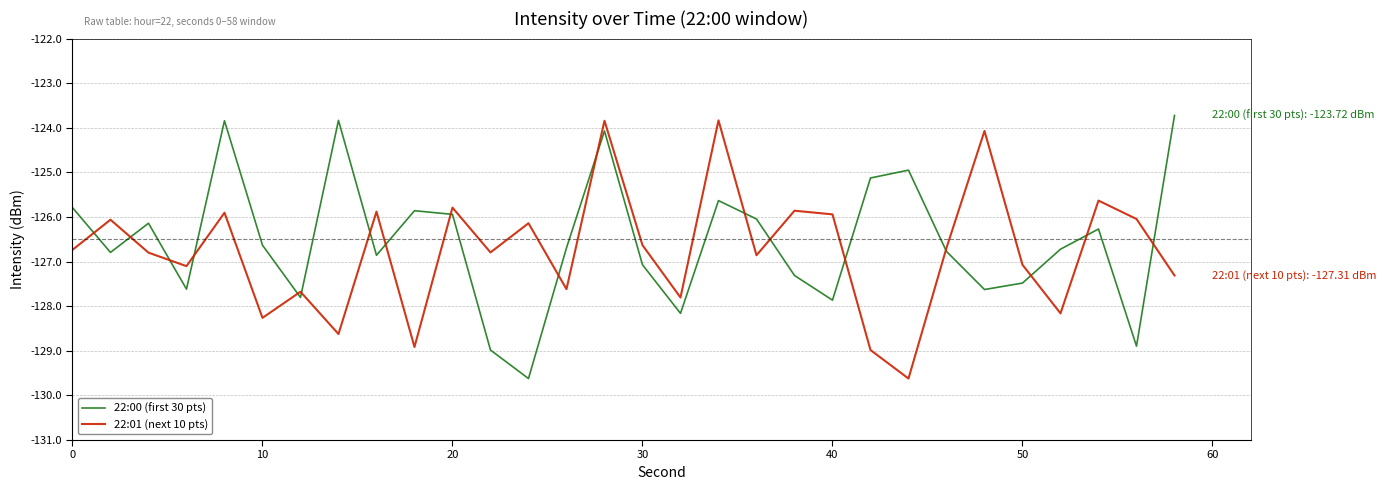

Does the chart display data point markers on the line(s)?

No